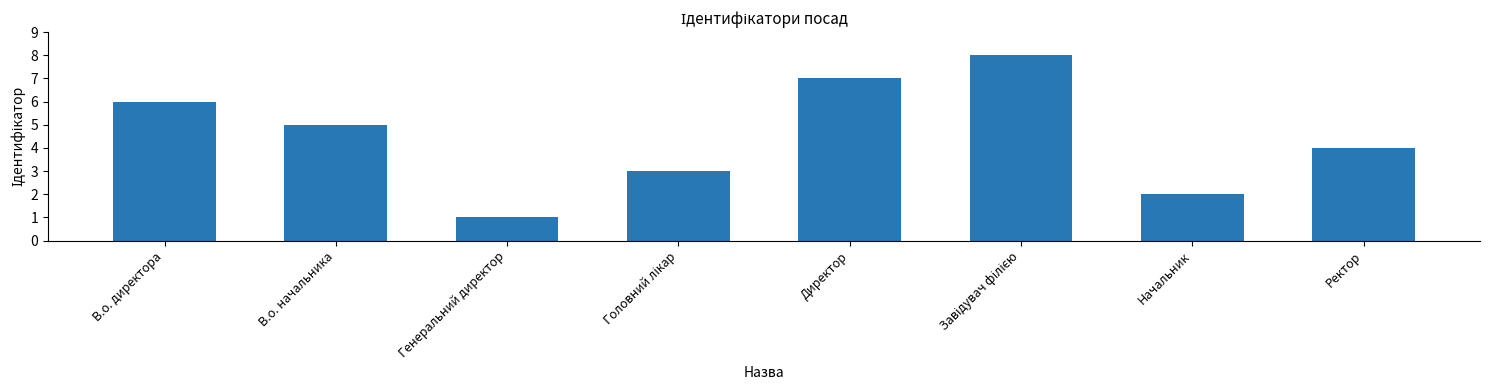

How many data points are less than 5?

4